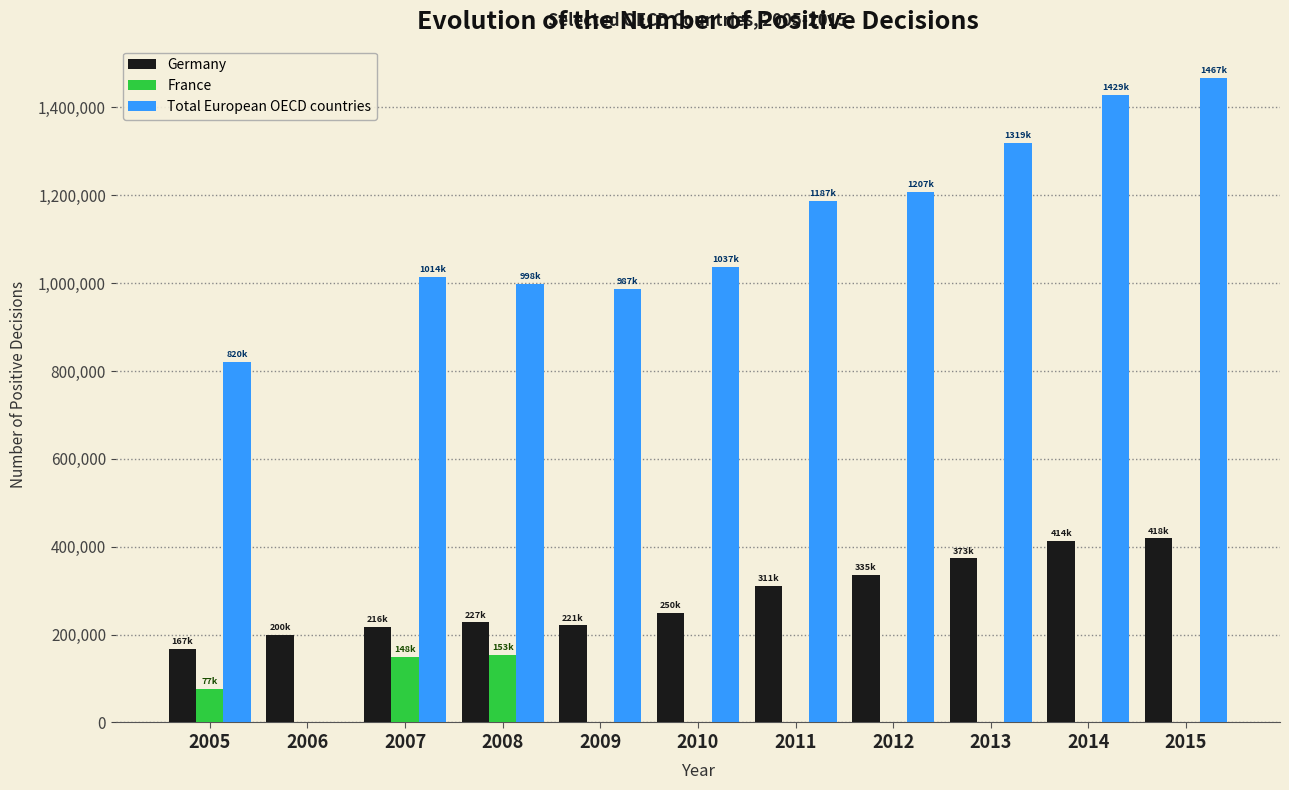

Between 2007 and 2014, which series saw the biggest shift?

Total European OECD countries